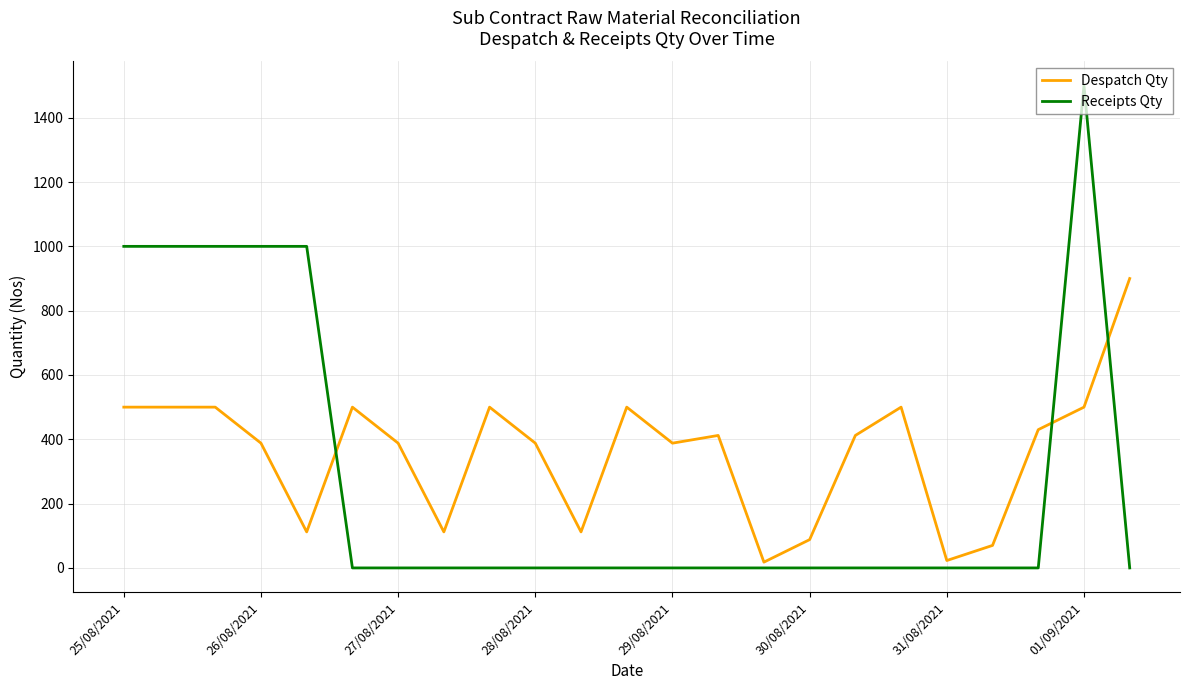

How many intersections are there between Receipts Qty and Despatch Qty?

3